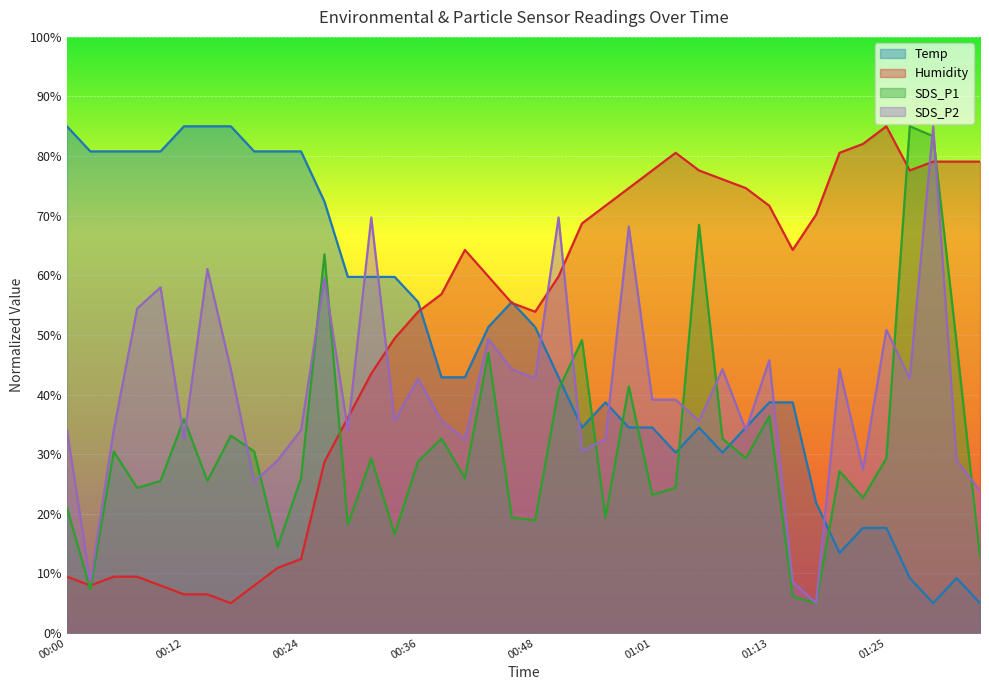

Which series changed the most between 01:13 and 01:30?

SDS_P1